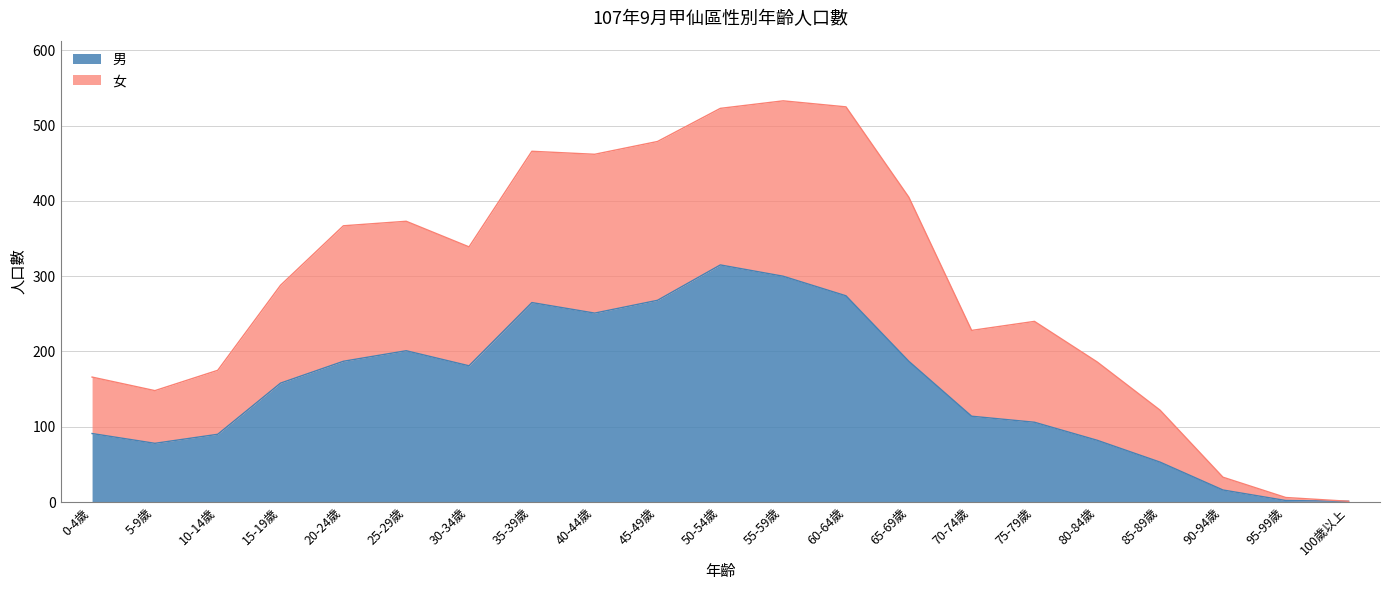

At which label does 男 reach its peak?

50-54歲